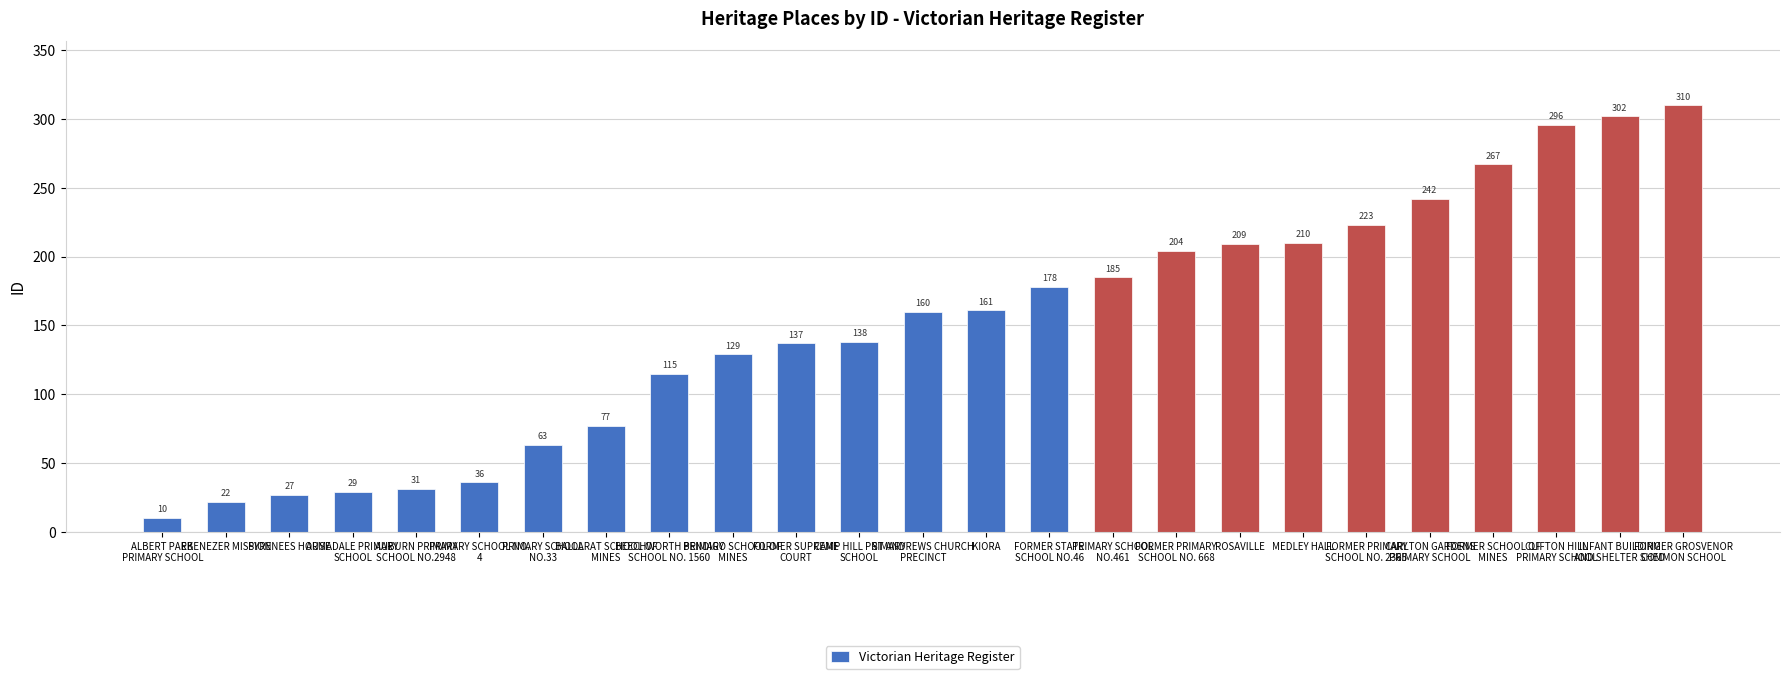

What is the change in value from PRIMARY SCHOOL
NO.33 to FORMER PRIMARY
SCHOOL NO. 2365?

+160